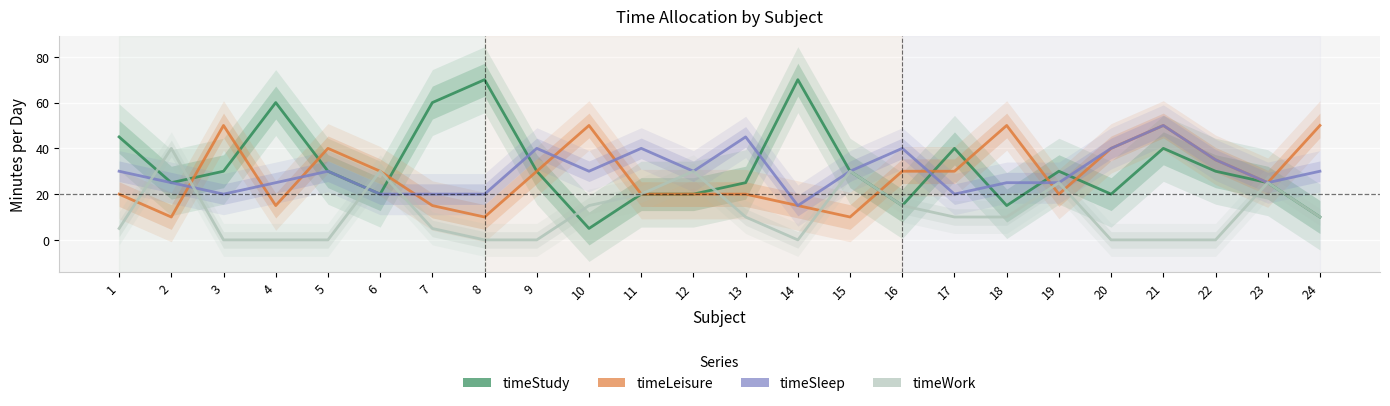

How many intersections are there between timeLeisure and timeWork?

7